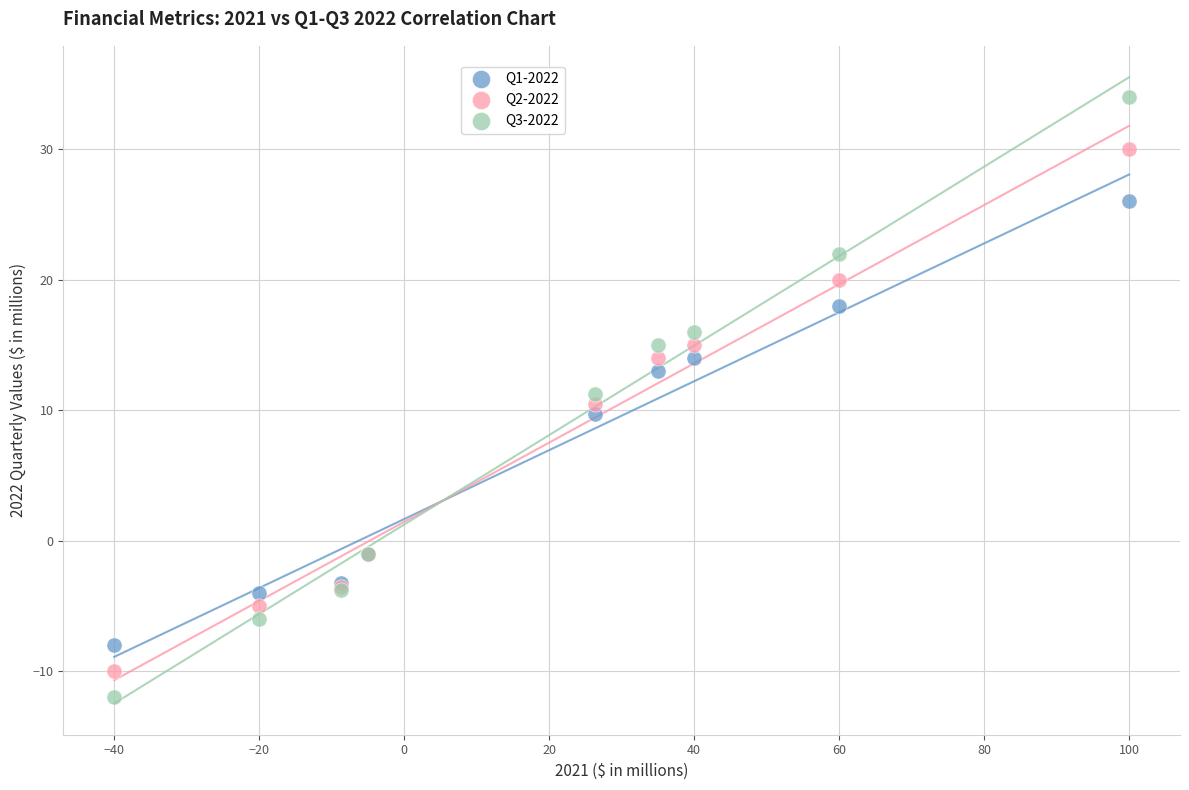

Which series contains the highest Y value?

Q3-2022